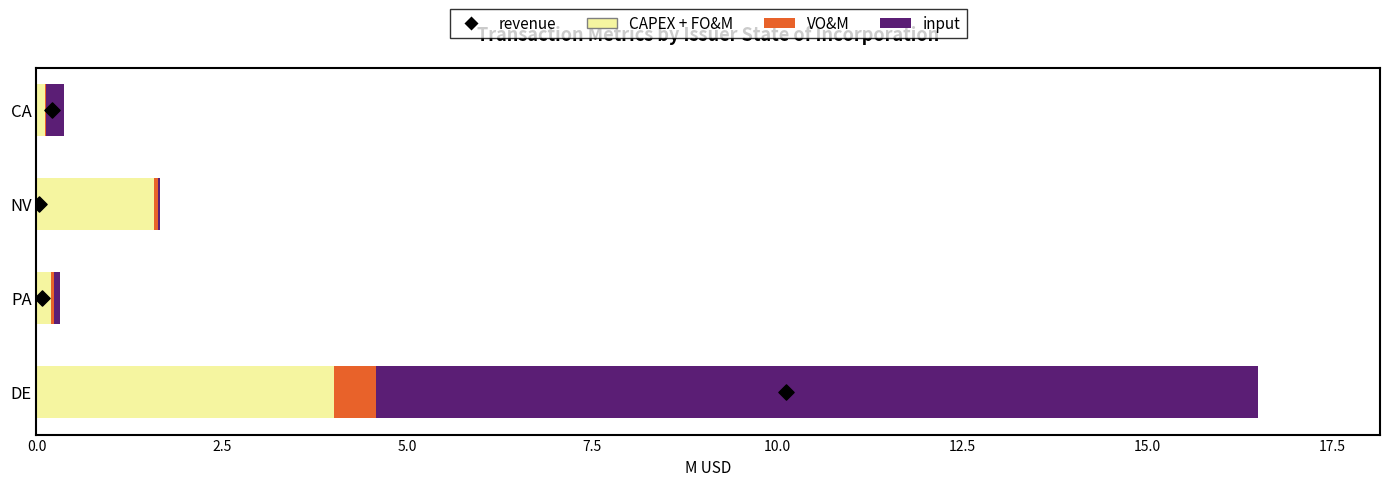

Which series reaches the maximum Y coordinate?

input